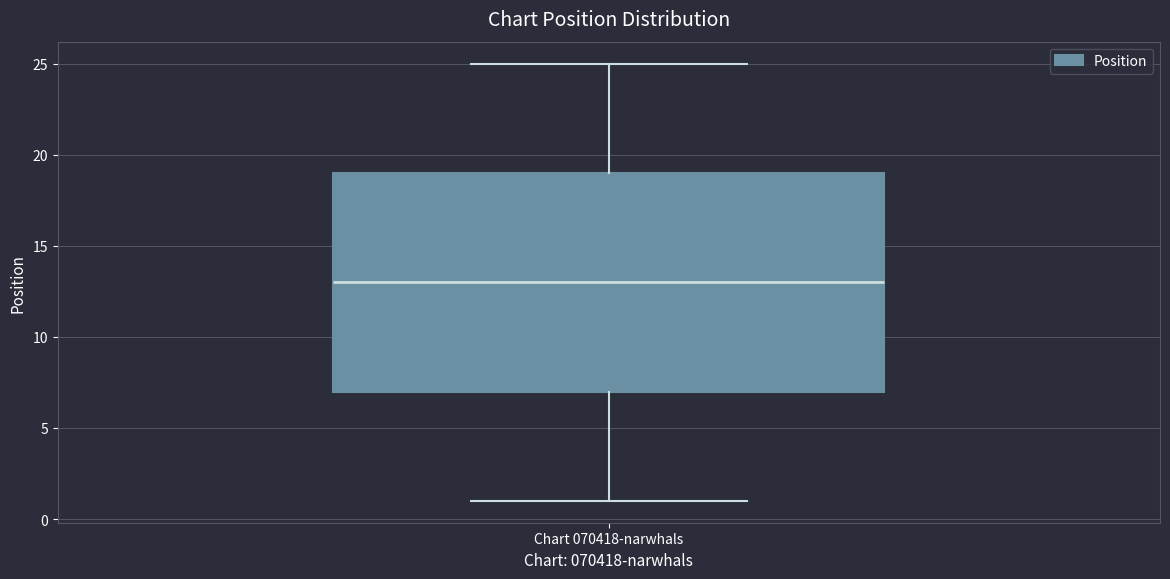

Transcribe this box plot: give where the median line is, the range the box spans, and where the two whiskers end, as read against the y-axis. The values are not printed on the chart, so give them approximately, as read against the axis.

median 13, box 7 to 19, whiskers 1 to 25